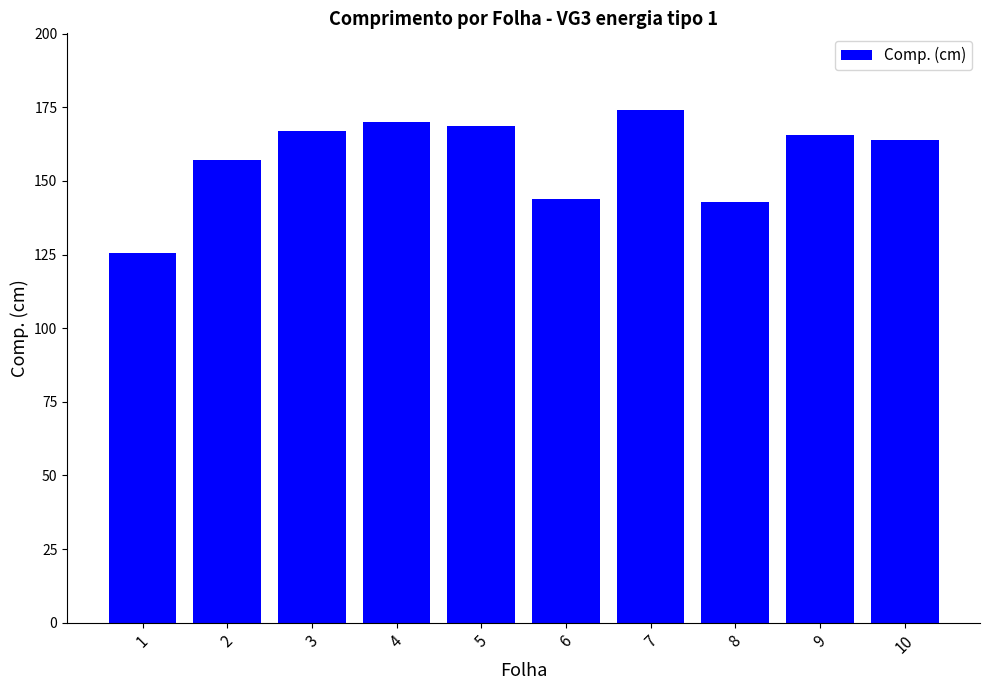

What is the change in value from 2 to 5?

+11.5